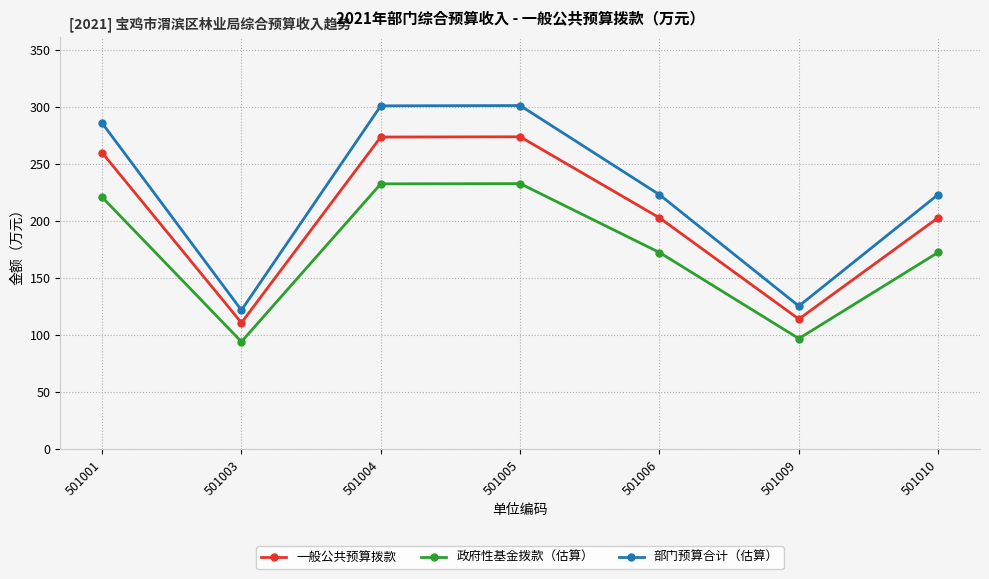

Rank the series by their average value, from lowest to highest.

政府性基金拨款（估算）, 一般公共预算拨款, 部门预算合计（估算）